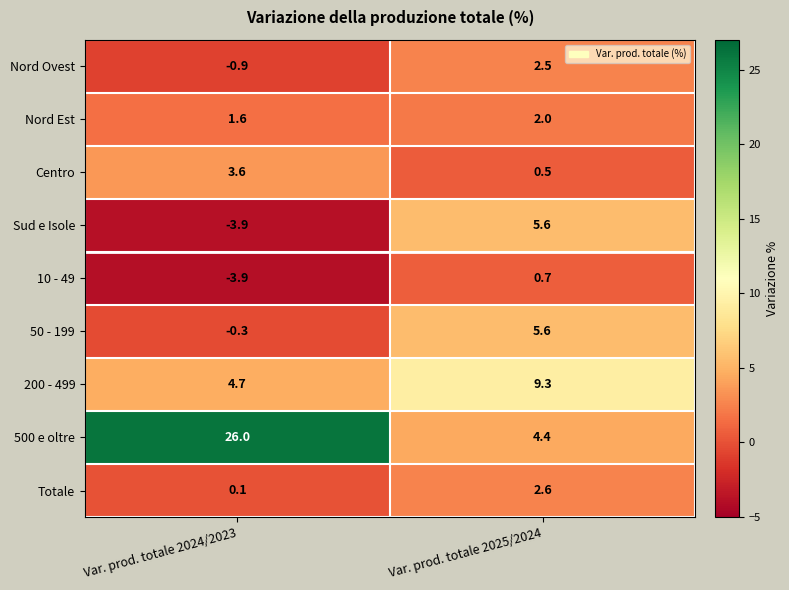

Which series changed the most between Var. prod. totale 2024/2023 and Var. prod. totale 2025/2024?

500 e oltre